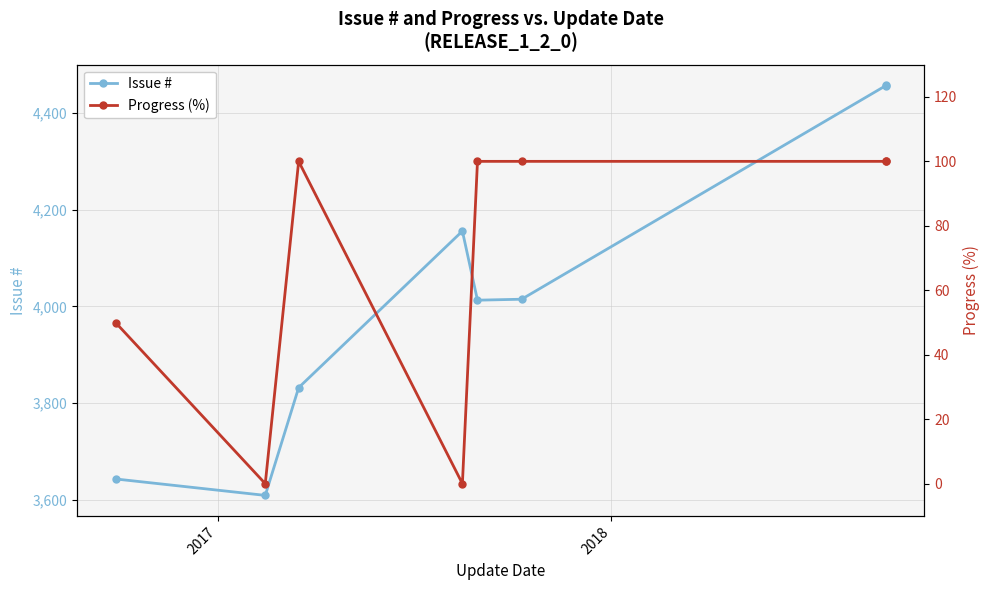

Which series has the widest spread of values?

Issue #